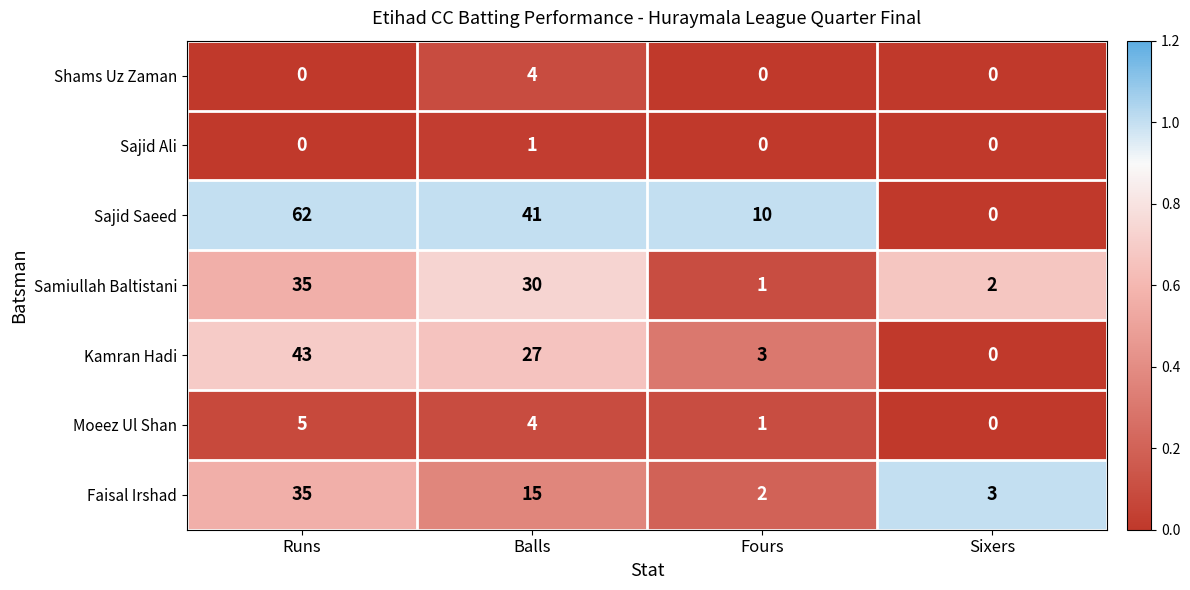

How many series are shown in this chart?

7